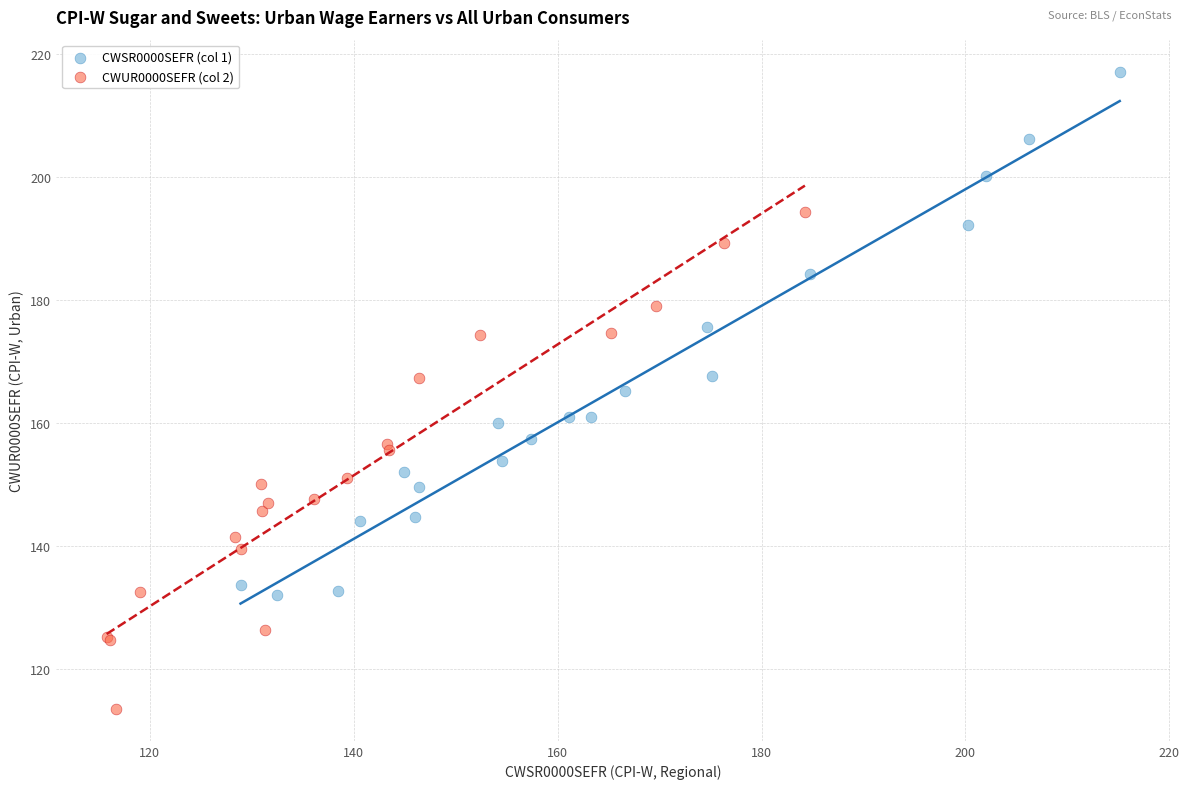

Which series has the largest Y range (max minus min)?

CWSR0000SEFR (col 1)